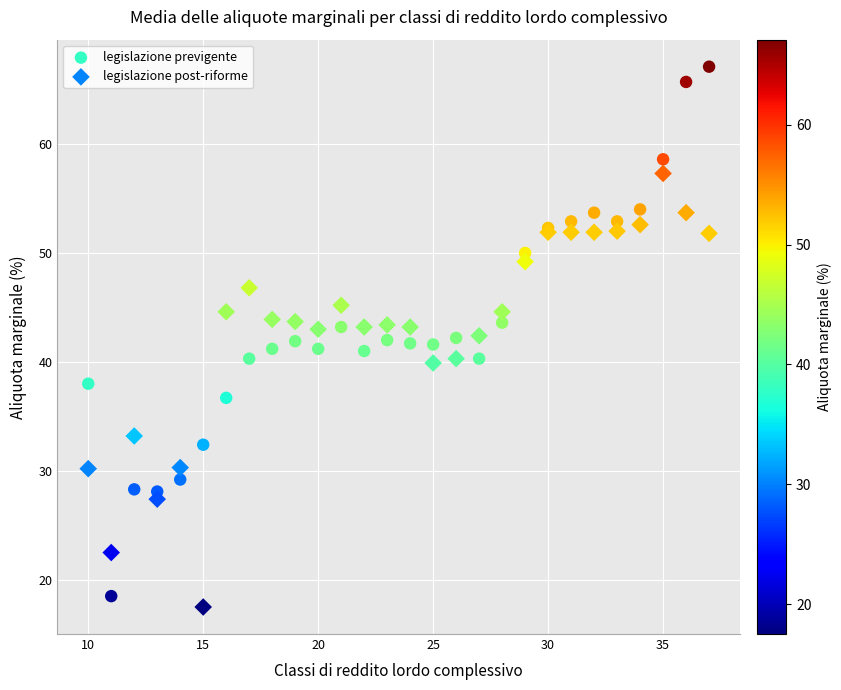

Which series reaches the maximum Y coordinate?

legislazione previgente